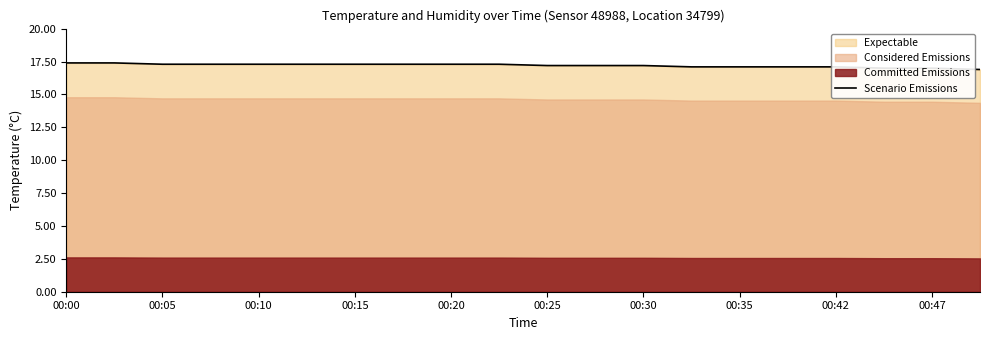

The value of Scenario Emissions at 00:47 is 11.5. True or false?

False